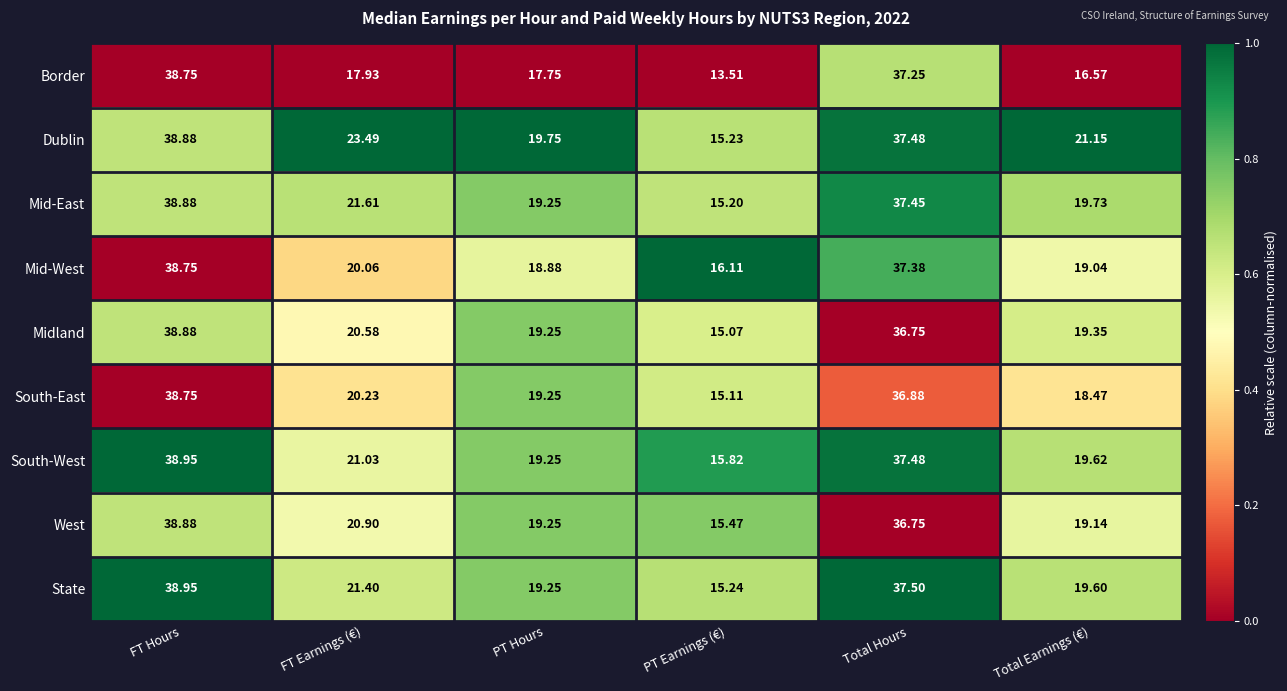

Where is Mid-West nearest to the value 27?

FT Earnings (€)